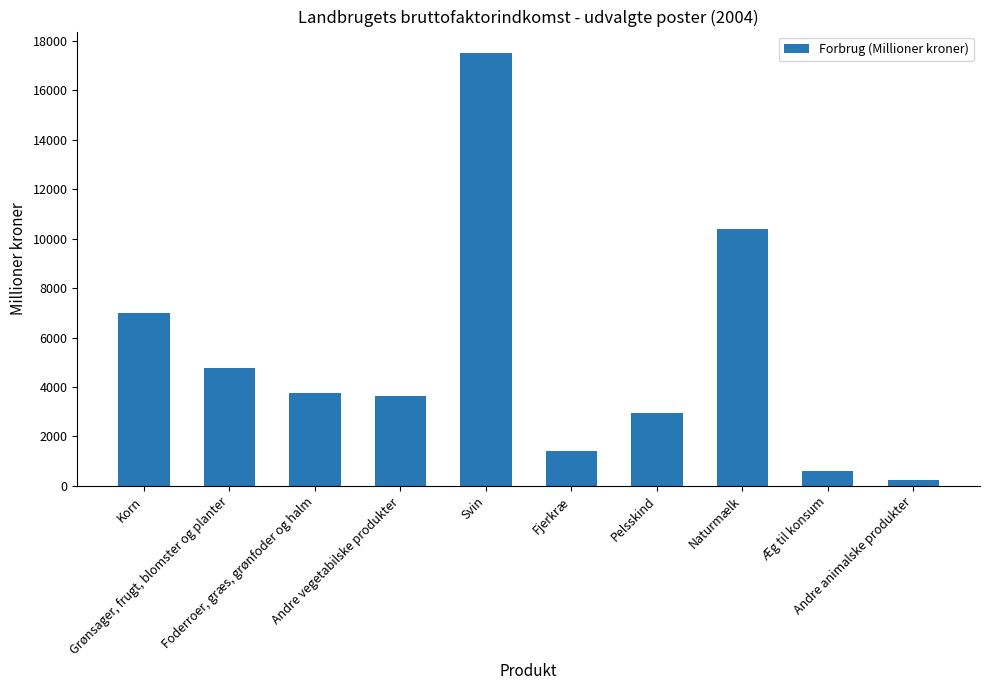

Reading left to right, list all the values displayed in this chart.

6999	4753	3764	3648	17499	1395	2931	10395	613	222